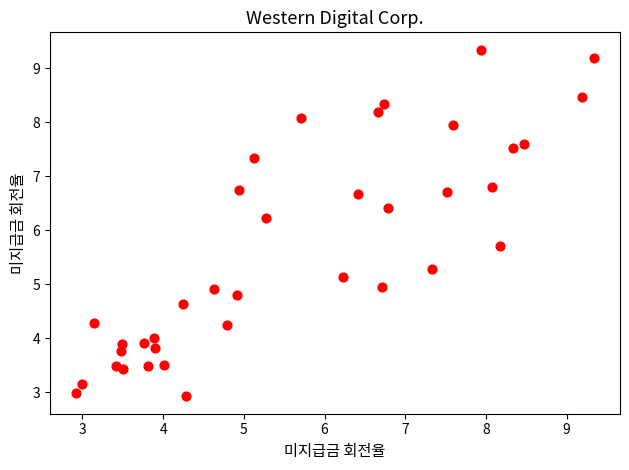

What is the range of Y values (max minus min)?

6.4